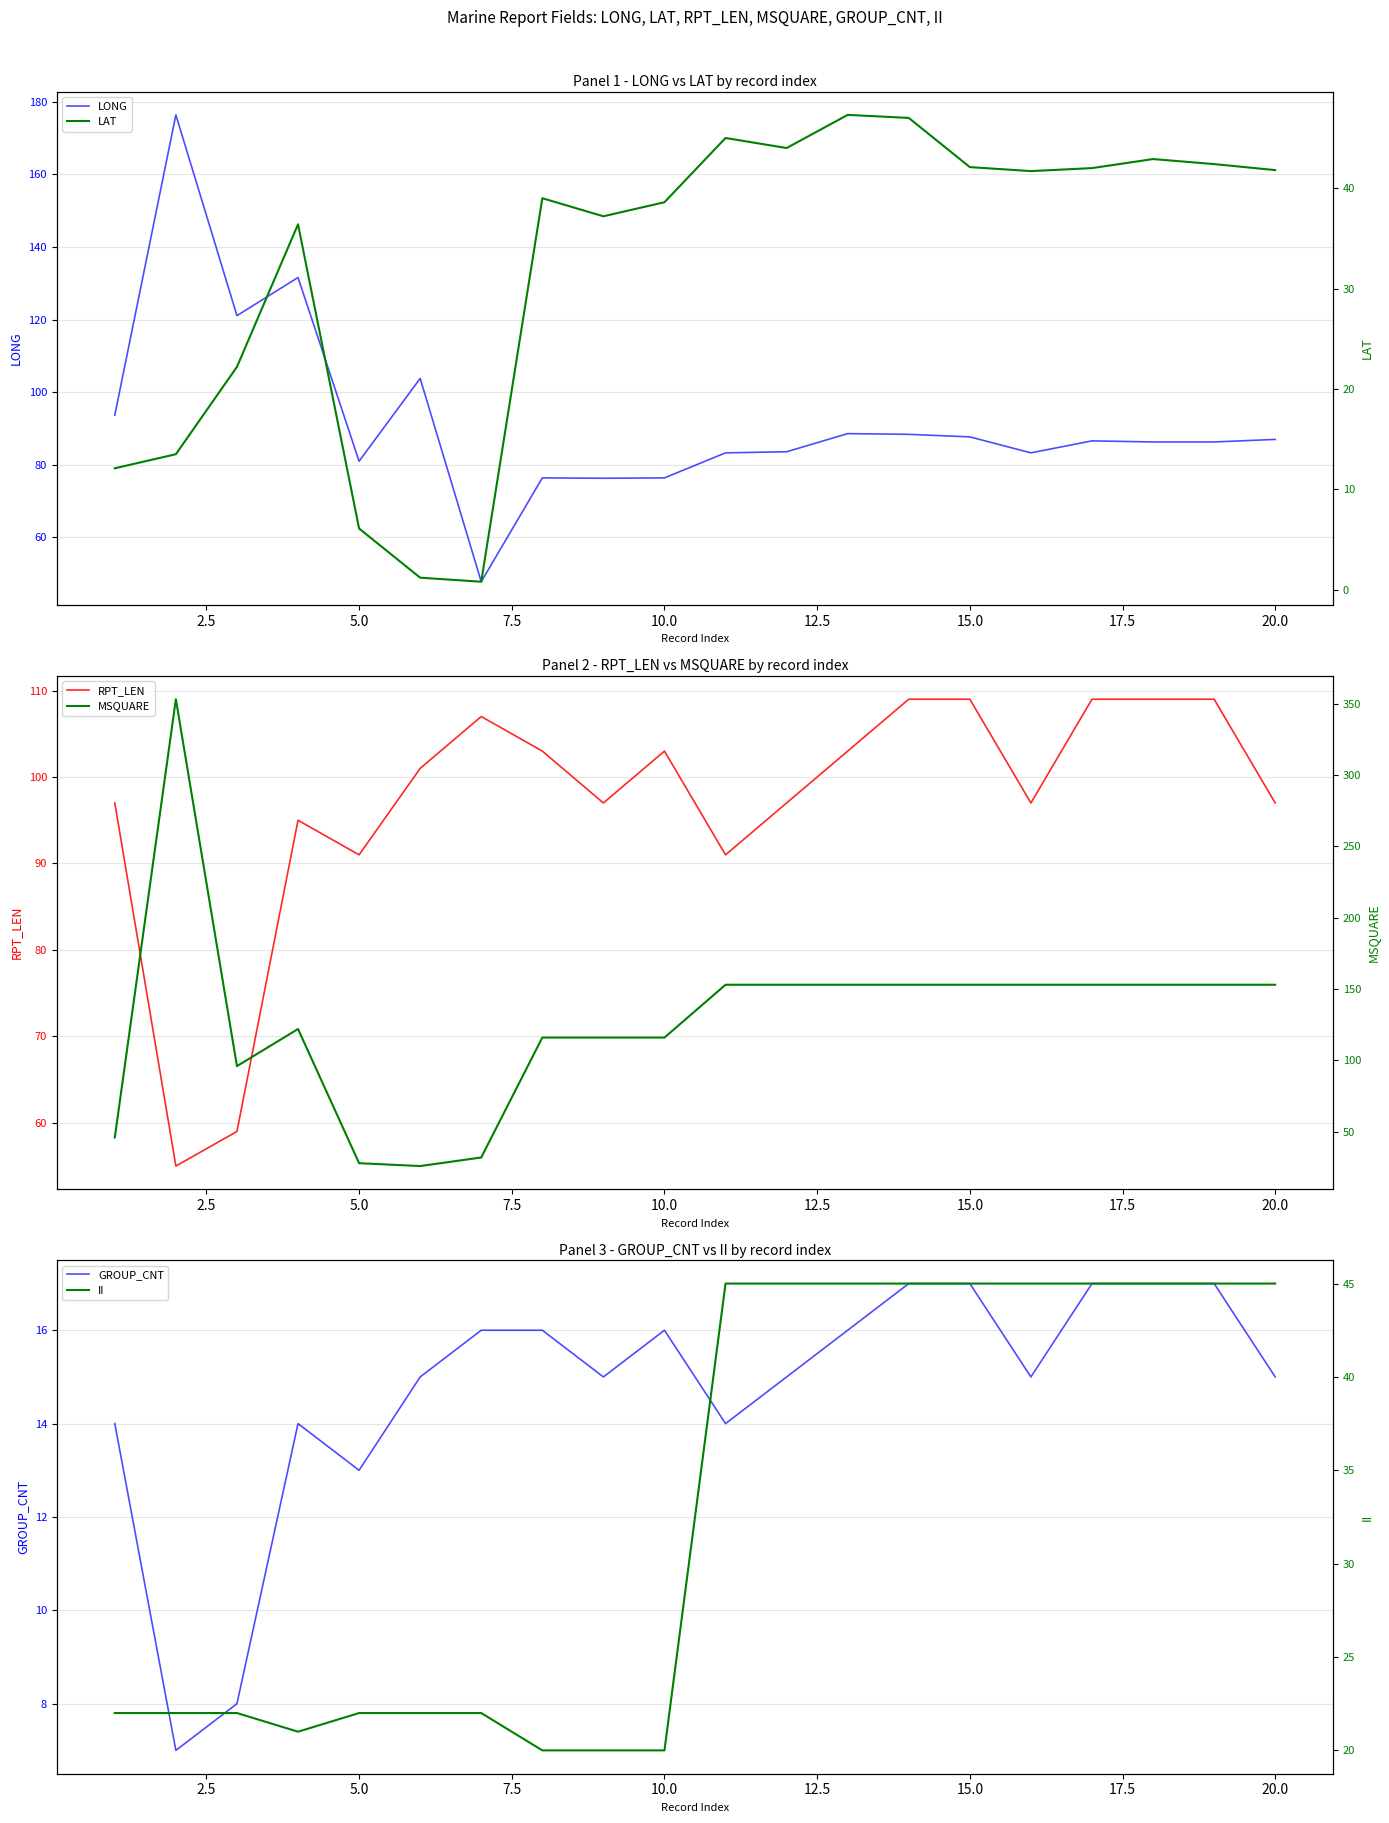

What is the minimum value shown in the chart?

0.8